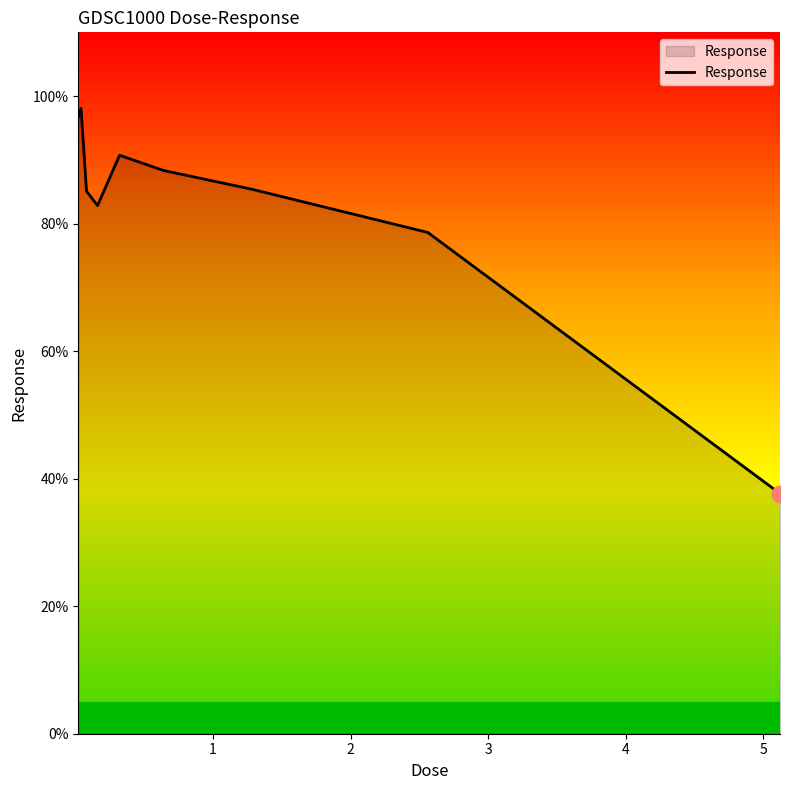

What is the greatest value displayed?

98.1